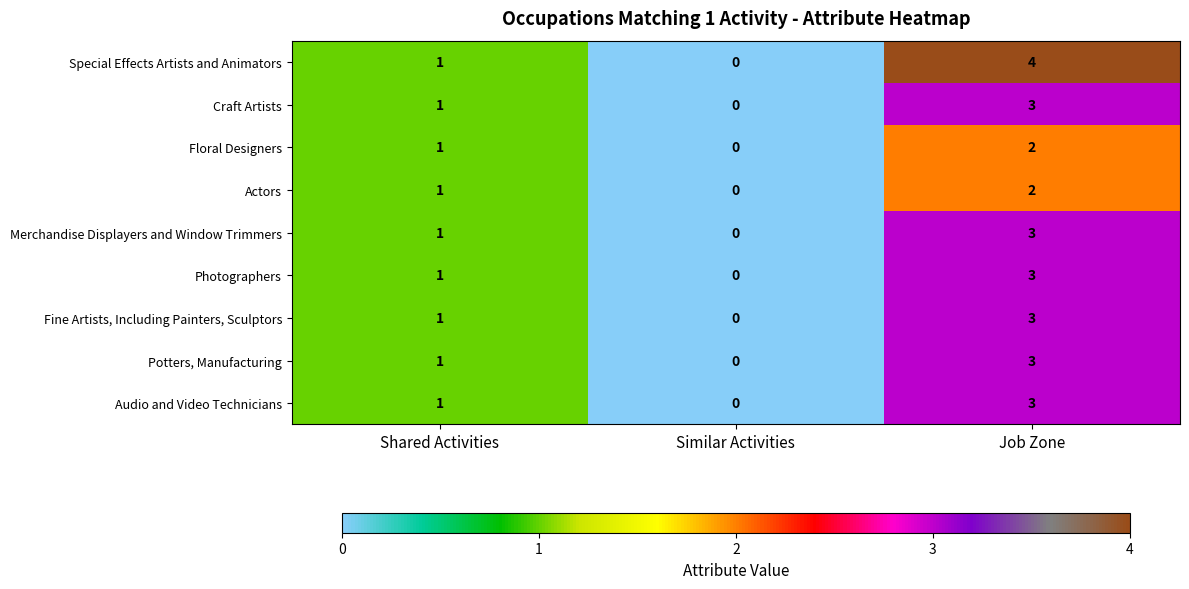

Reading left to right, extract all data points from this chart.

Special Effects Artists and Animators: Shared Activities=1	Similar Activities=0	Job Zone=4
Craft Artists: Shared Activities=1	Similar Activities=0	Job Zone=3
Floral Designers: Shared Activities=1	Similar Activities=0	Job Zone=2
Actors: Shared Activities=1	Similar Activities=0	Job Zone=2
Merchandise Displayers and Window Trimmers: Shared Activities=1	Similar Activities=0	Job Zone=3
Photographers: Shared Activities=1	Similar Activities=0	Job Zone=3
Fine Artists, Including Painters, Sculptors: Shared Activities=1	Similar Activities=0	Job Zone=3
Potters, Manufacturing: Shared Activities=1	Similar Activities=0	Job Zone=3
Audio and Video Technicians: Shared Activities=1	Similar Activities=0	Job Zone=3